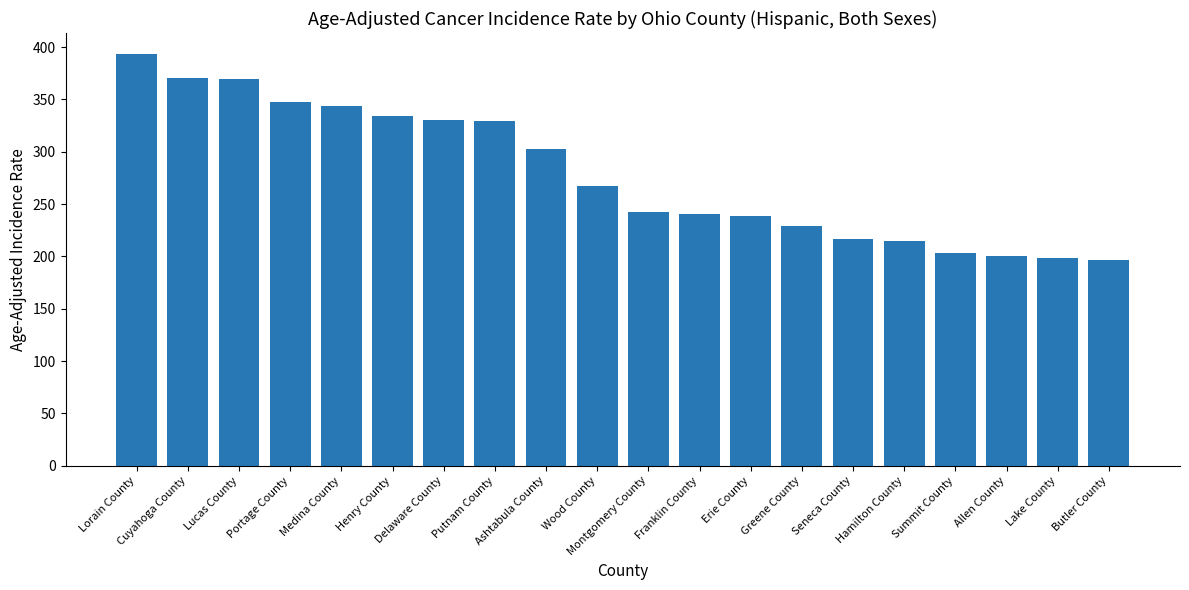

Is it true that the value at Lucas County is 369.3?

True